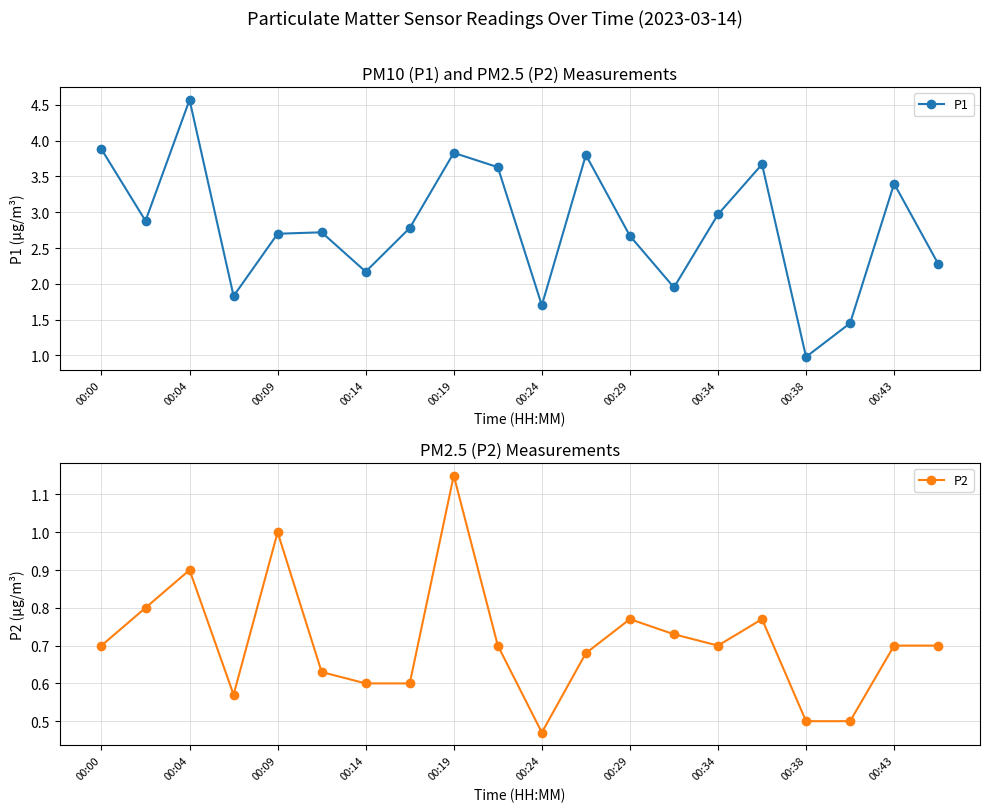

What is the lowest value of the P1 series?

1.0